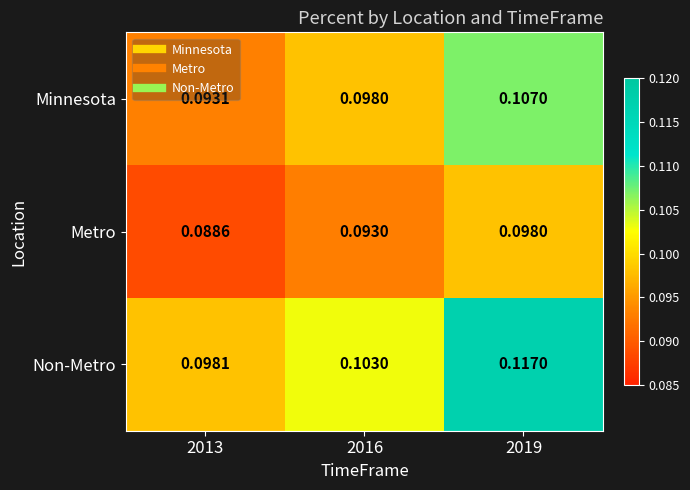

Which series has the largest total across all categories?

Non-Metro